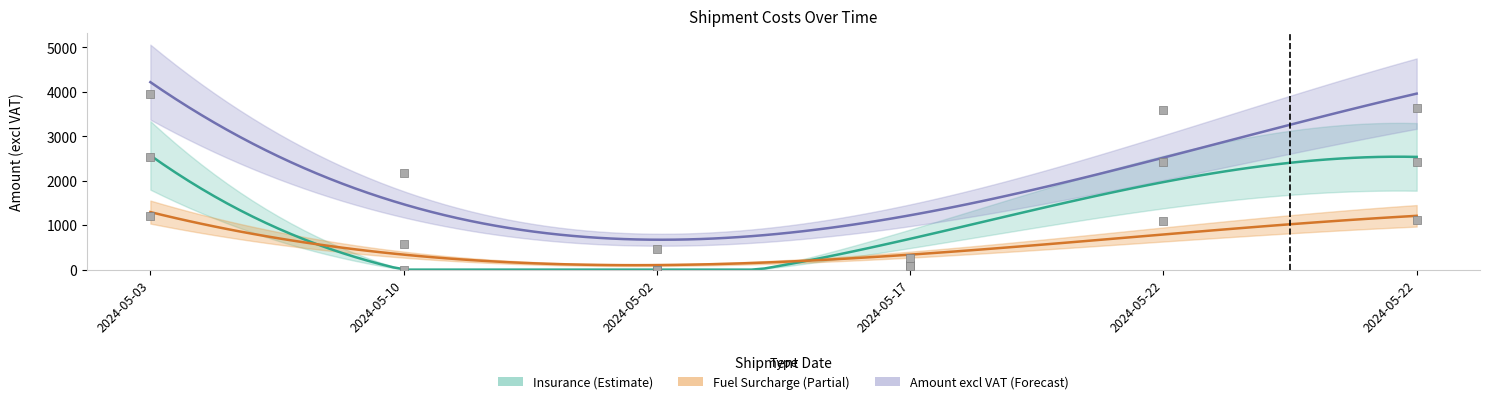

What is the total value across all series at 2024-05-17?

435.4